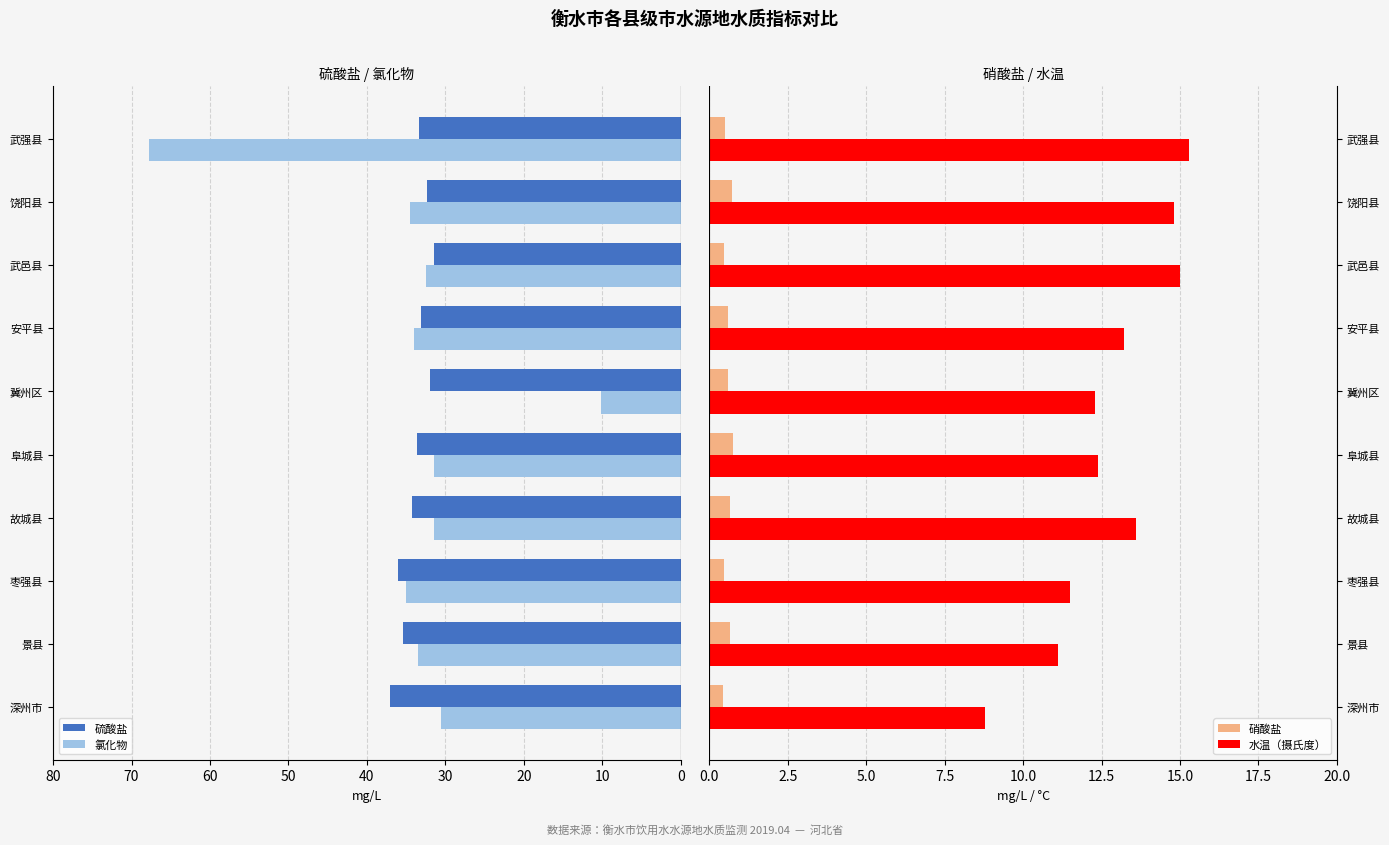

Which category has the highest value in the 水温（摄氏度） series?

武强县